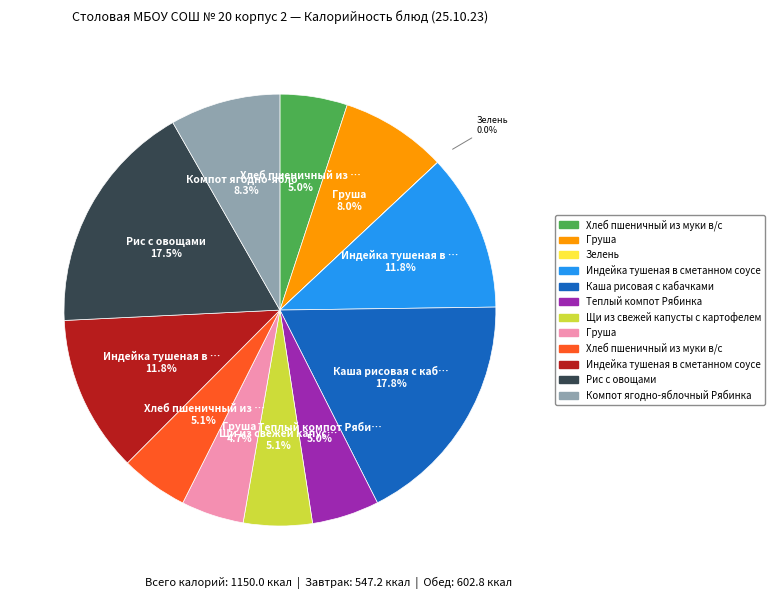

Is there a majority slice in this chart?

No